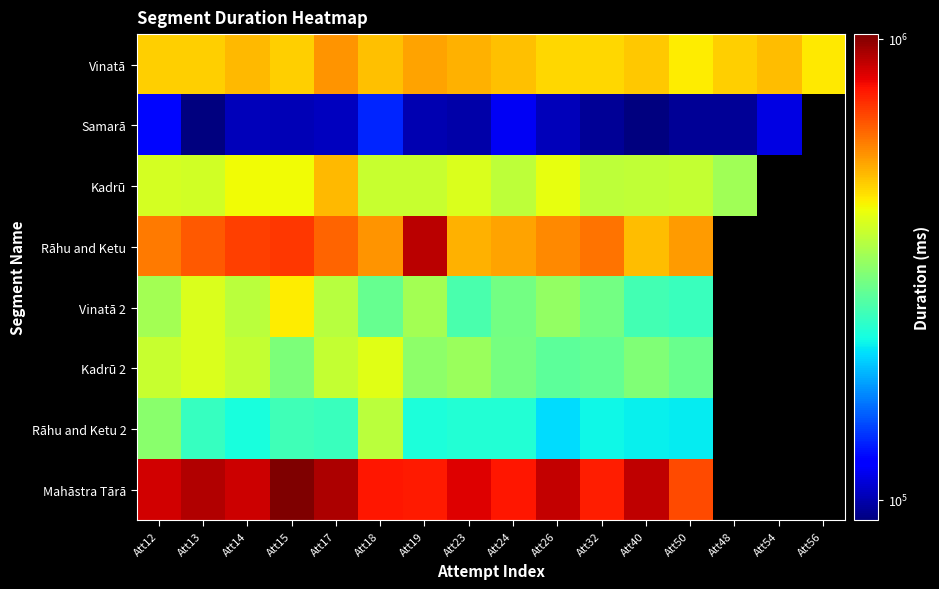

How many categories are shown in the chart?

16